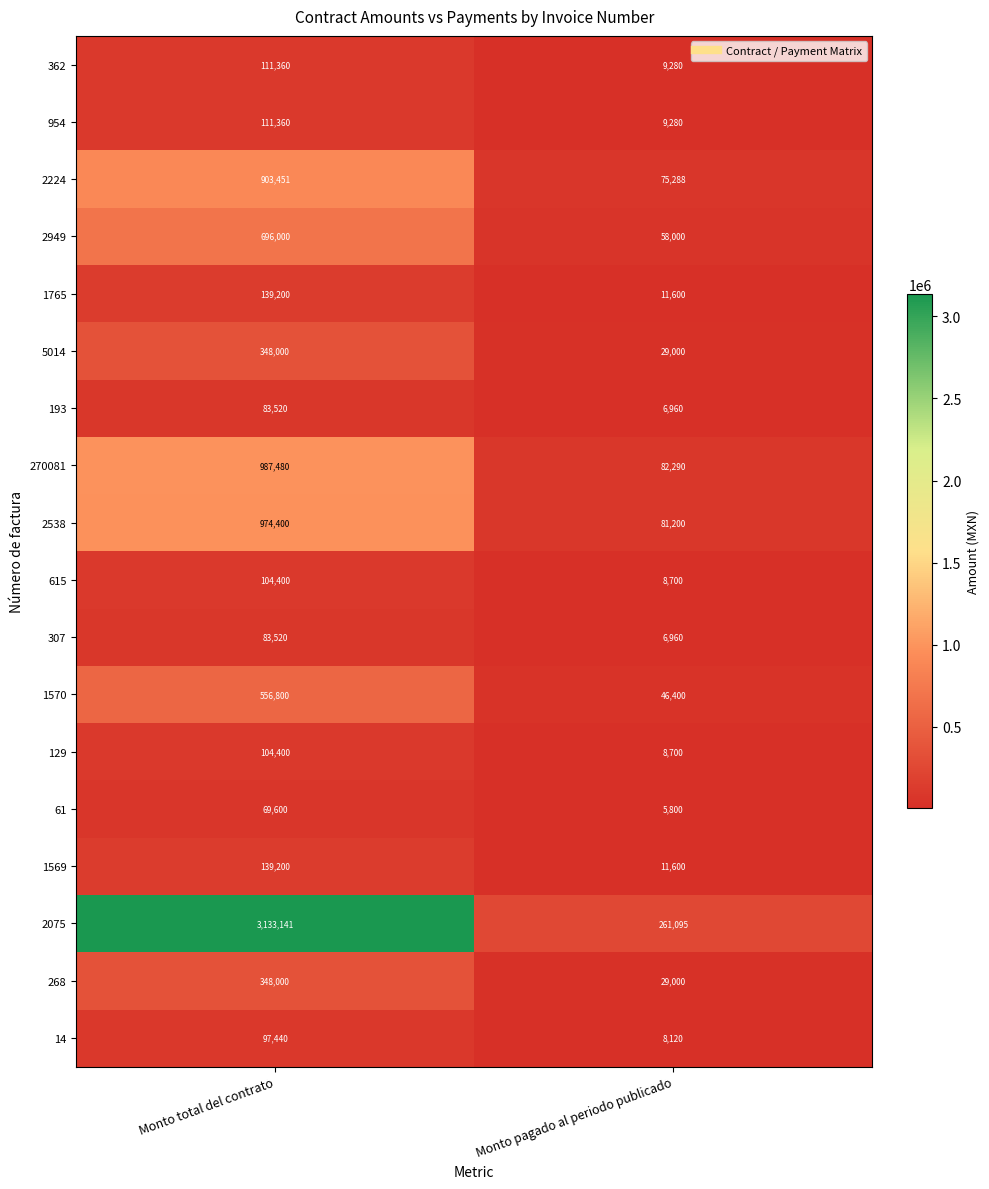

List the labels in order of 307 value, largest first.

Monto total del contrato, Monto pagado al periodo publicado